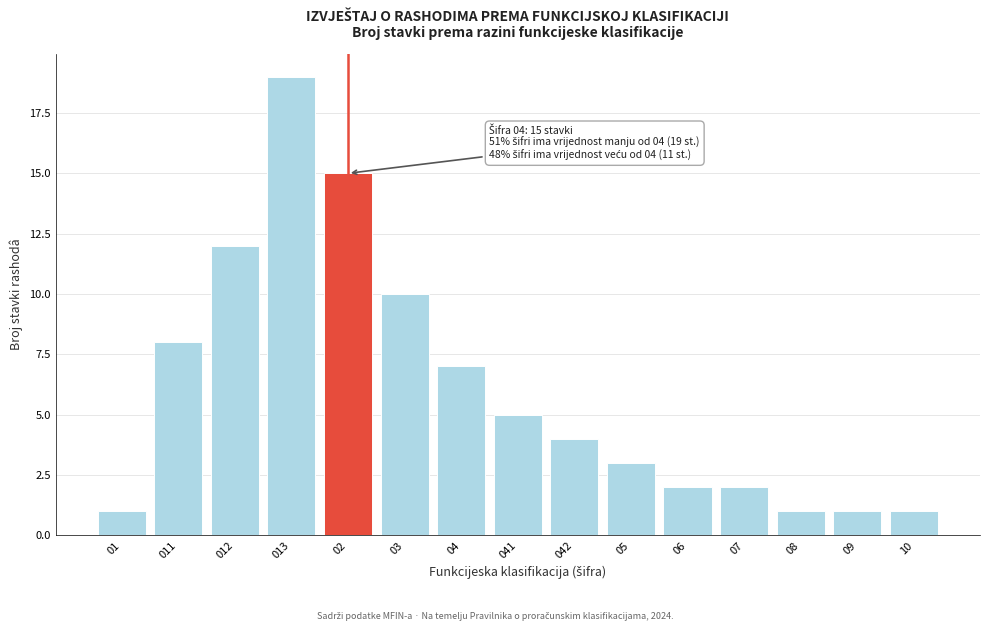

Reading right to left, list all the values displayed in this chart.

10=1	09=1	08=1	07=2	06=2	05=3	042=4	041=5	04=7	03=10	02=15	013=19	012=12	011=8	01=1